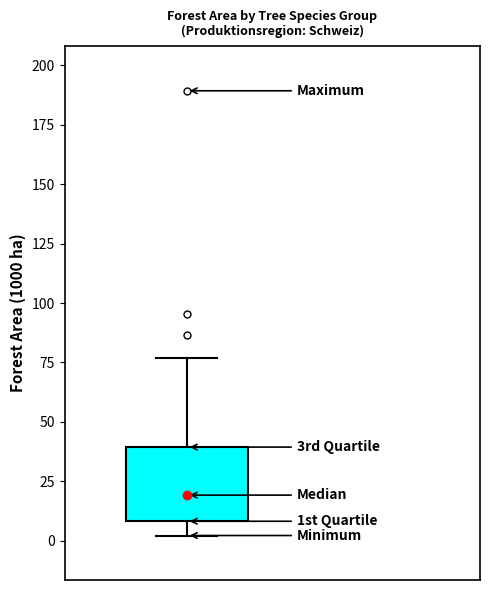

Transcribe this box plot: give where the median line is, the range the box spans, and where the two whiskers end, as read against the y-axis. The values are not printed on the chart, so give them approximately, as read against the axis.

median 20, box 10 to 40, whiskers 0 to 75